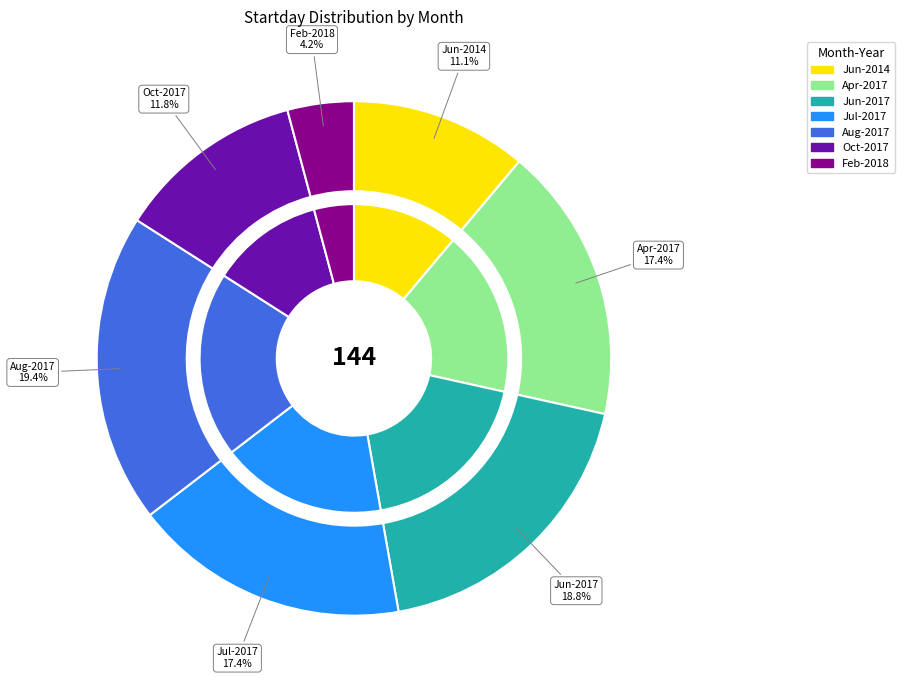

What is the change in value from 10 to 02?

-11